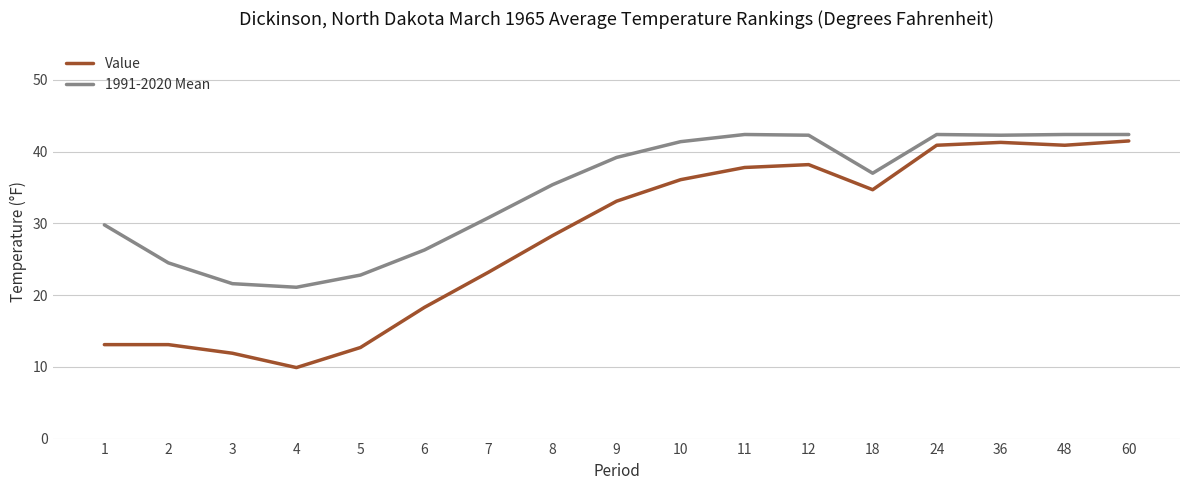

Is it true that Value equals 9.9 at 4?

True